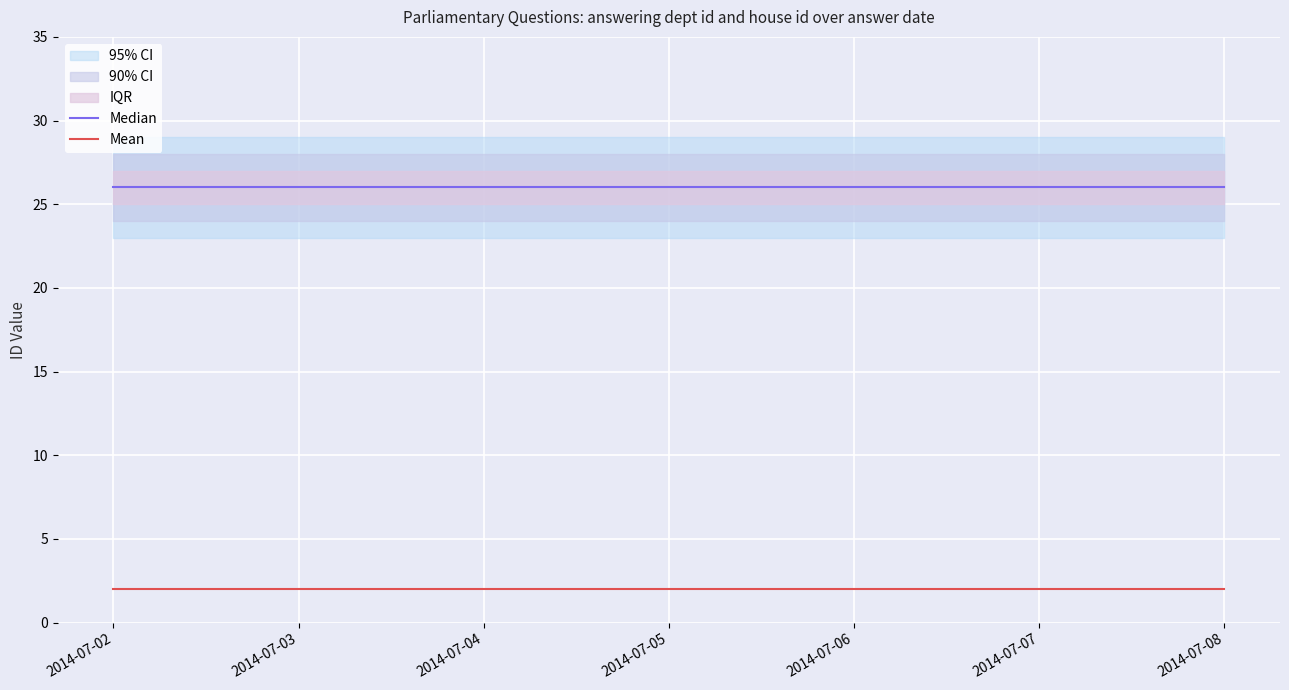

What is the value of the Mean point at the 4th from the left?

2